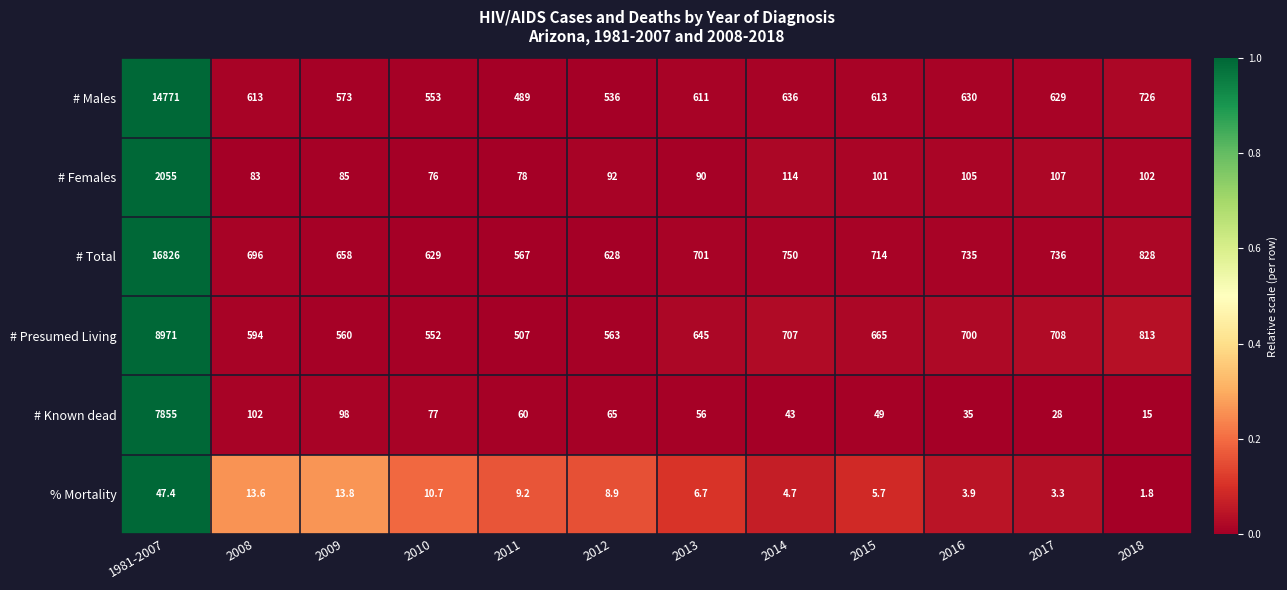

What is the total value across all series at 2017?

2211.3